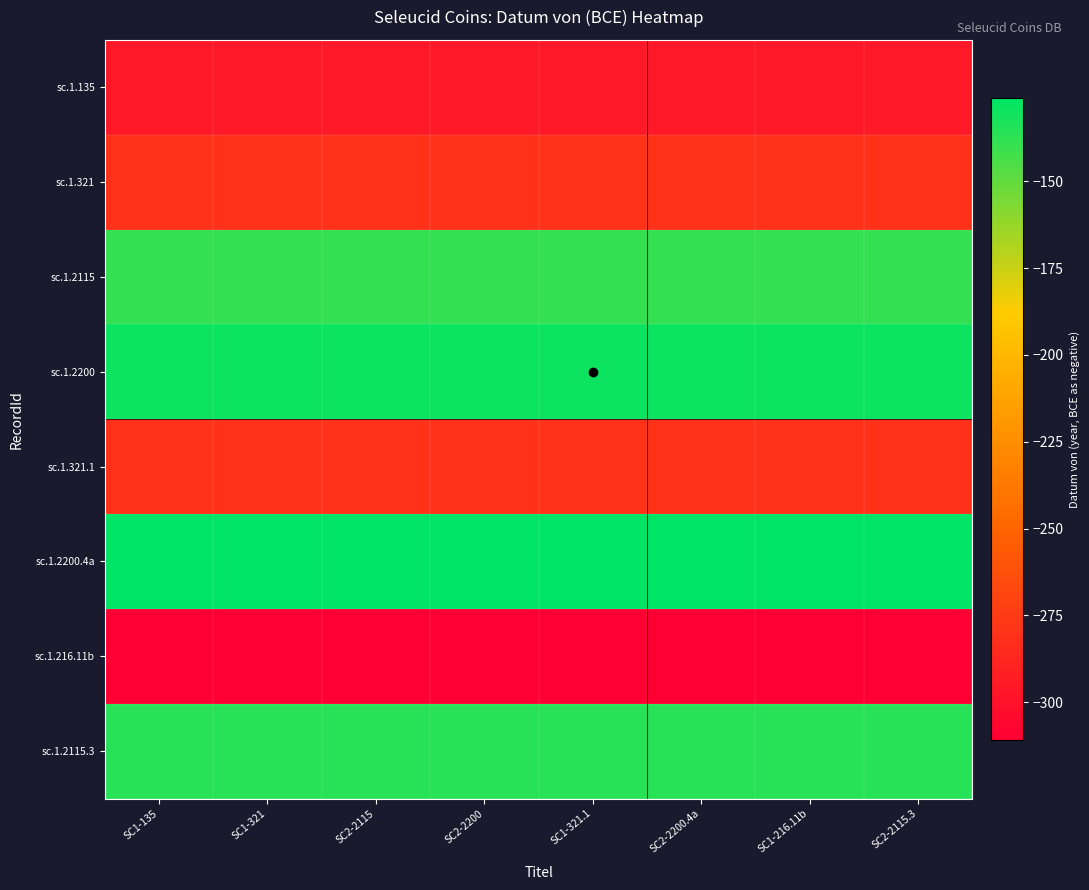

Which series has the largest range (max minus min)?

sc.1.135